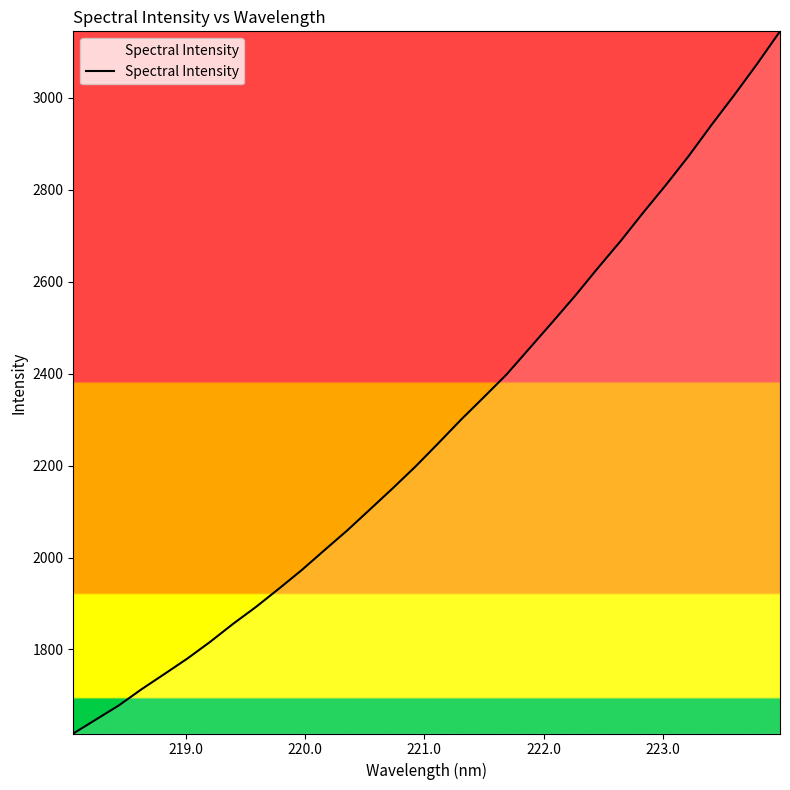

Reading left to right, extract all data points from this chart.

1617.4	1647.9	1678.5	1713.9	1746.9	1780.3	1816.7	1855.7	1892.3	1931.7	1972.1	2015.6	2058.5	2104.3	2150.3	2197.8	2248.2	2299.7	2348.6	2398.0	2454.6	2511.2	2568.6	2629.1	2687.8	2750.1	2810.4	2873.5	2940.9	3005.9	3073.3	3143.9